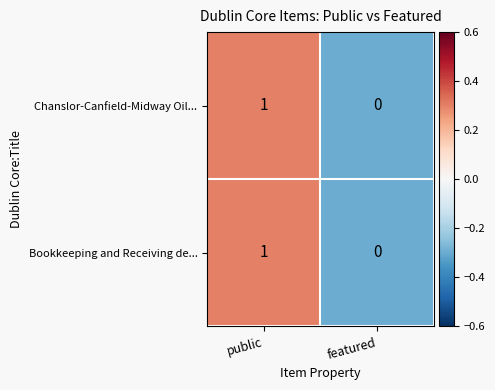

Where is Chanslor-Canfield-Midway Oil... nearest to the value 0?

featured